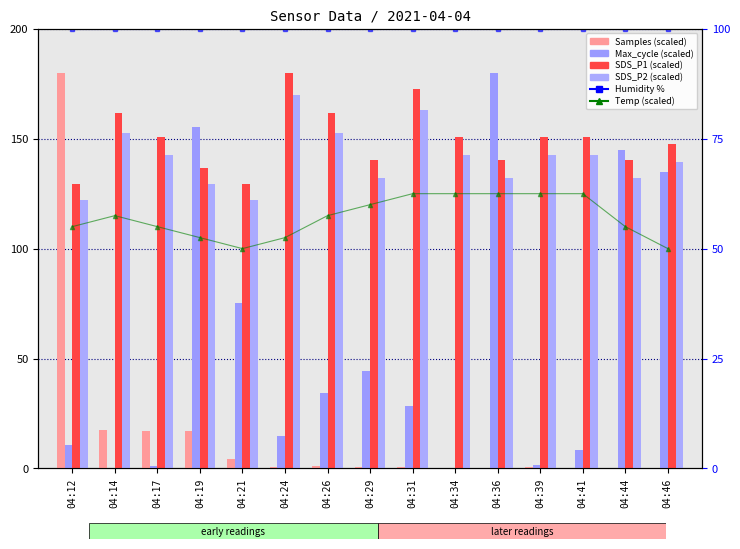

Which category has the highest value in the Temp (scaled) series?

04:31